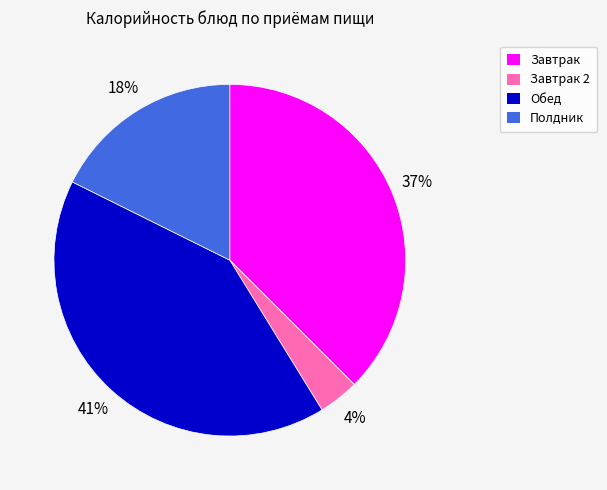

What percentage is the Полдник slice, to the nearest percent?

18%